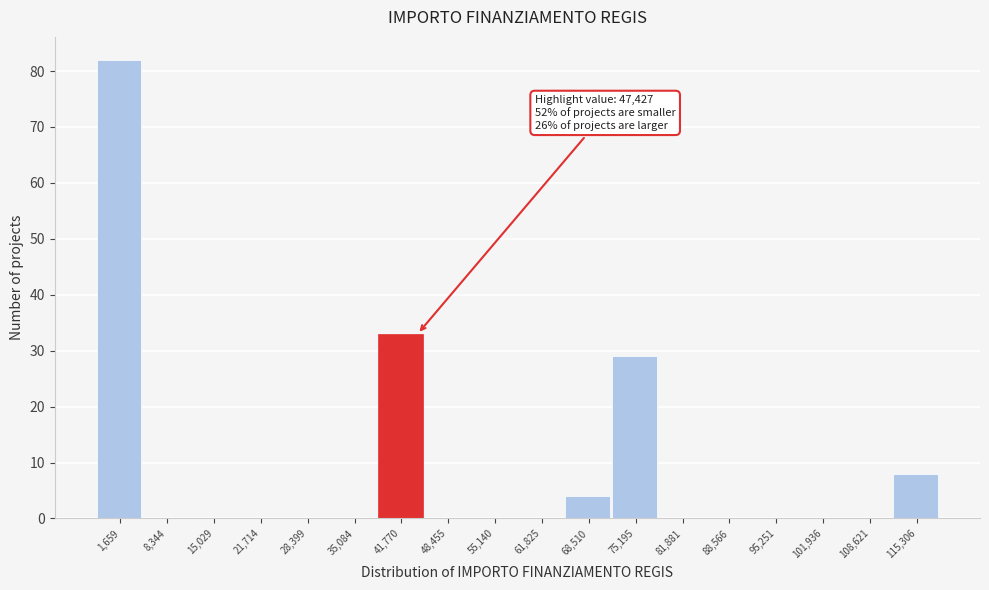

Reading left to right, what are all the values shown in this chart?

1,659=82	8,344=0	15,029=0	21,714=0	28,399=0	35,084=0	41,770=33	48,455=0	55,140=0	61,825=0	68,510=4	75,195=29	81,881=0	88,566=0	95,251=0	101,936=0	108,621=0	115,306=8